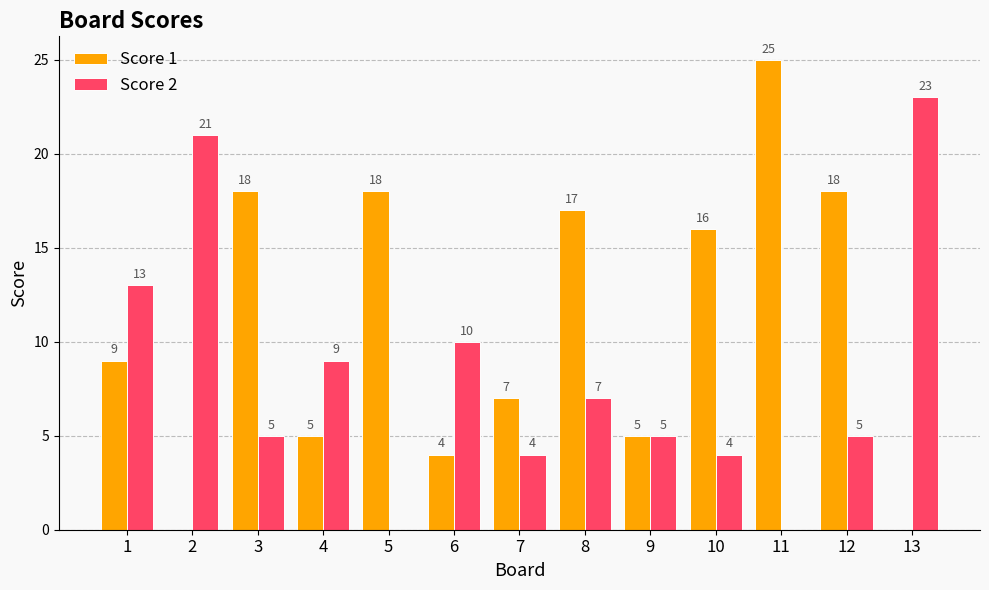

Count the number of data series in this chart.

2